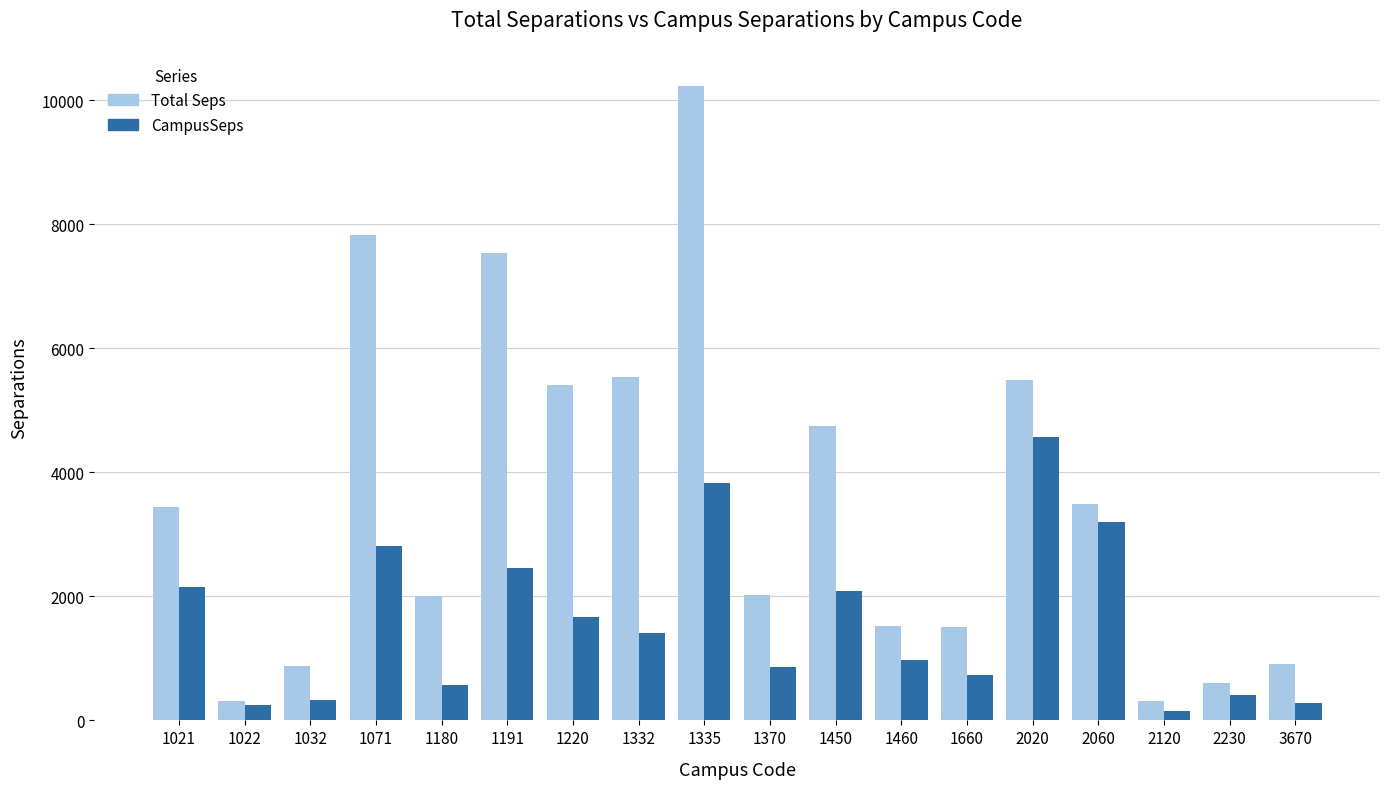

Rank the series at 1021 from lowest to highest value.

CampusSeps, Total Seps